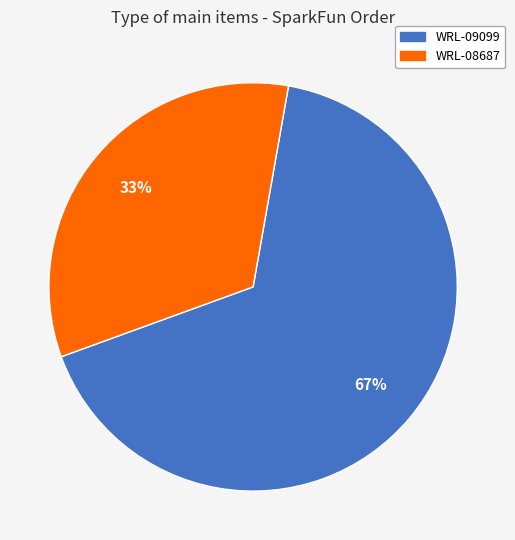

Combined, do WRL-08687 and WRL-09099 account for over 50%?

Yes